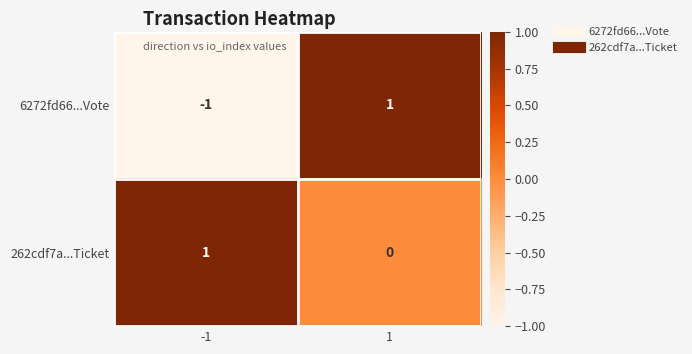

What is the spread (max minus min) of values at 1?

1